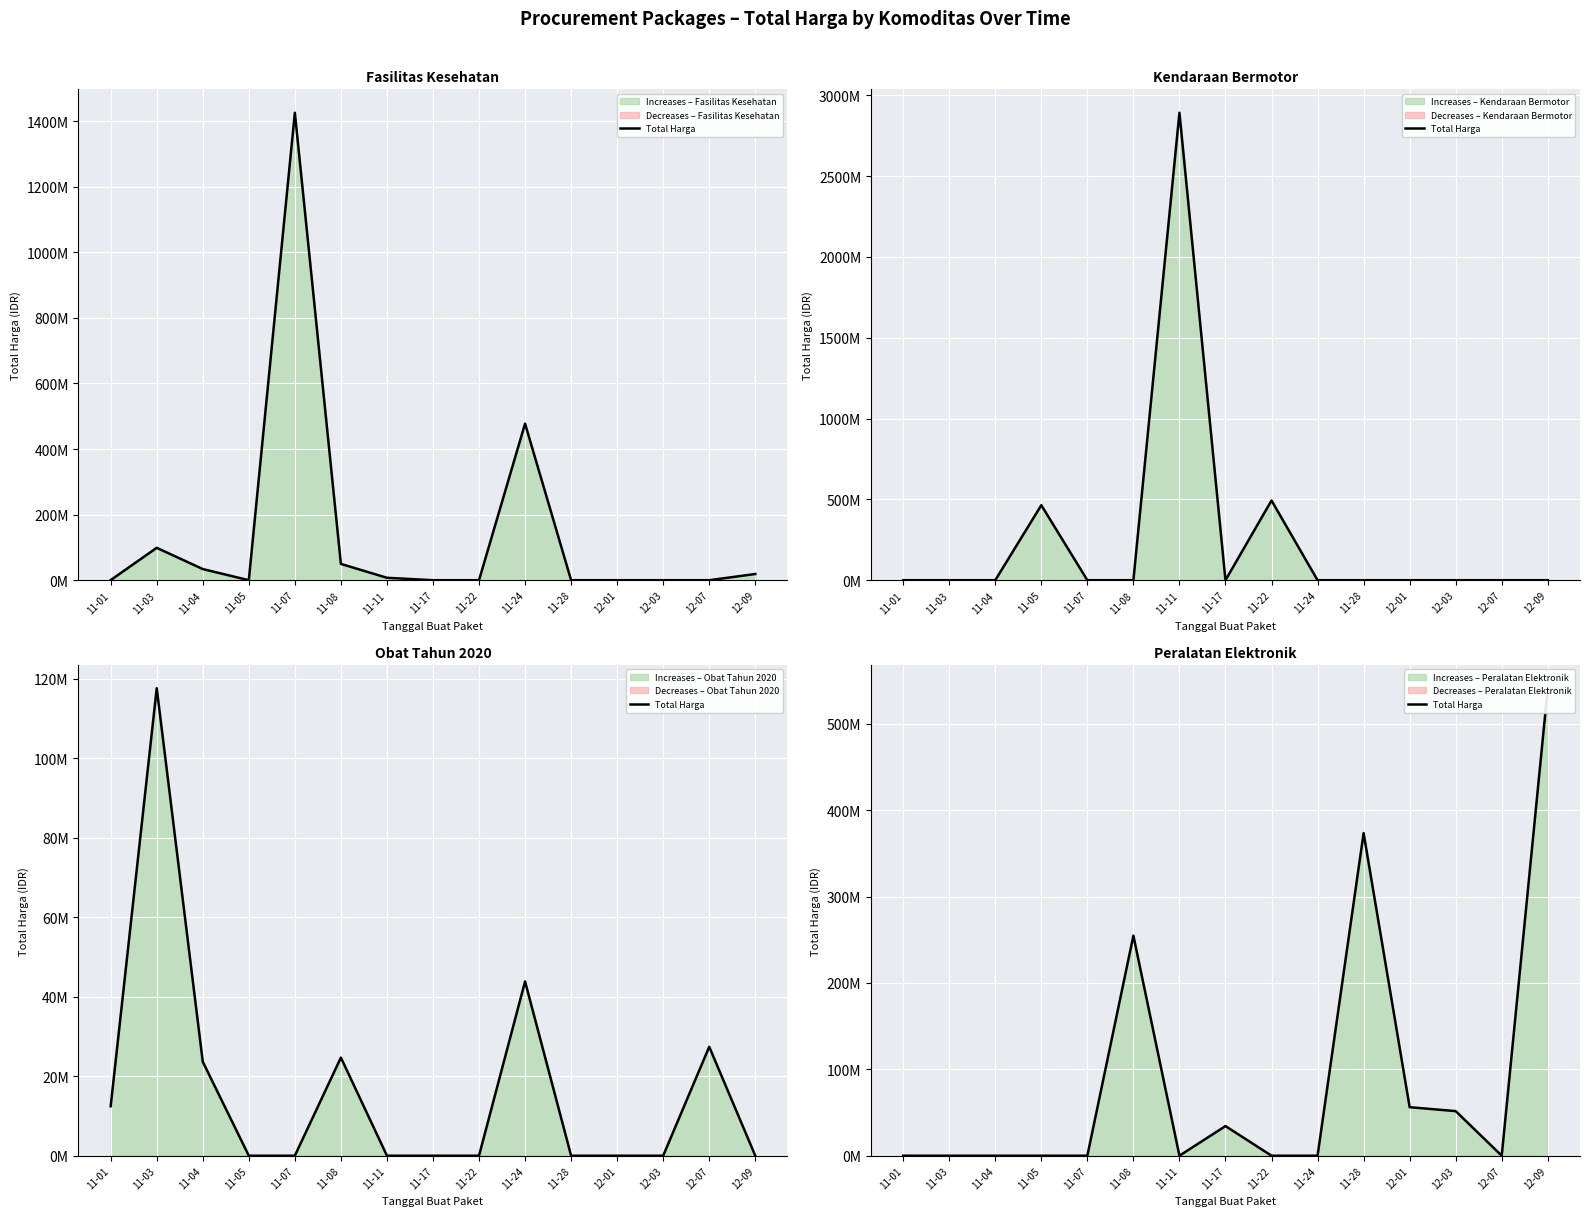

What is the difference between the second highest and minimum values?

373404000